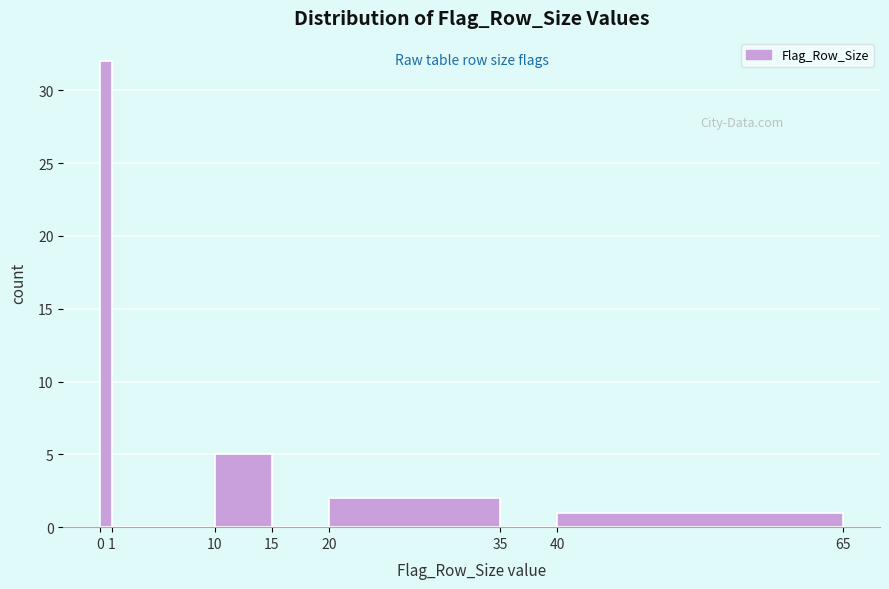

Which range on the x-axis has the tallest bar?

0 to 1